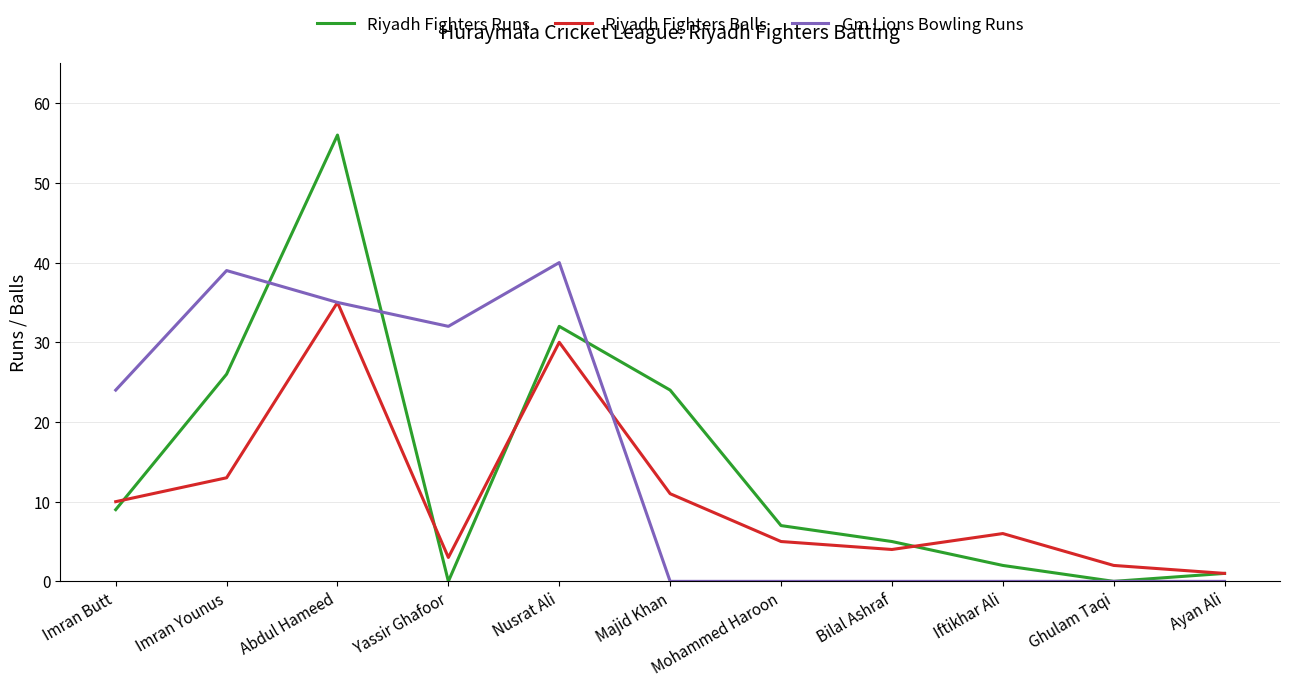

True or false: Gm Lions Bowling Runs and Riyadh Fighters Runs cross at least once.

True